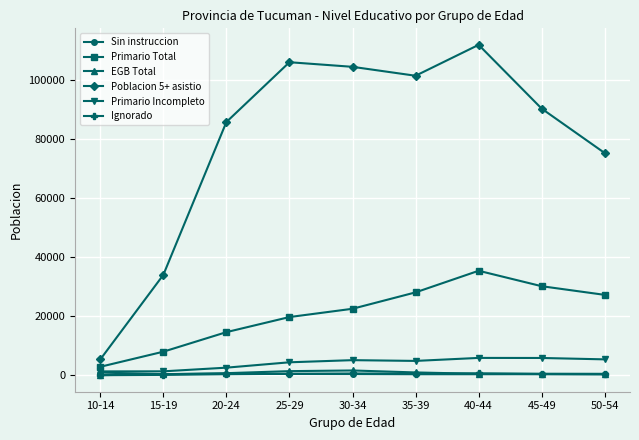

What is the value of the Sin instruccion point at the 3rd from the left?

526